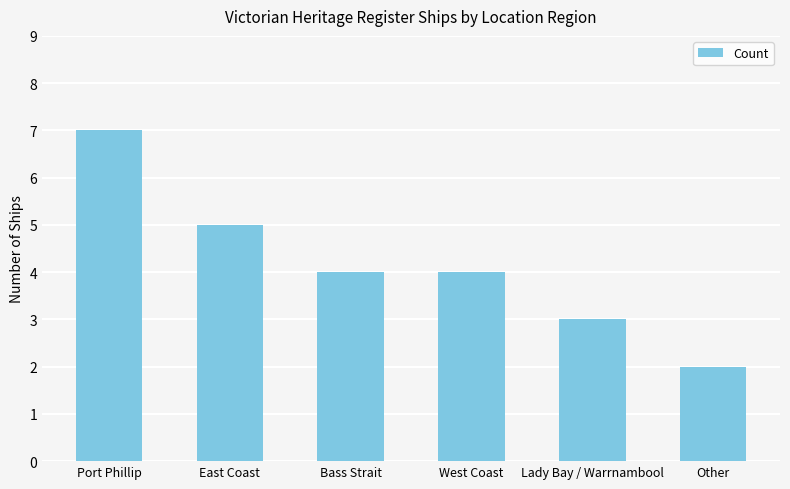

Which category has the highest value across all series?

Port Phillip